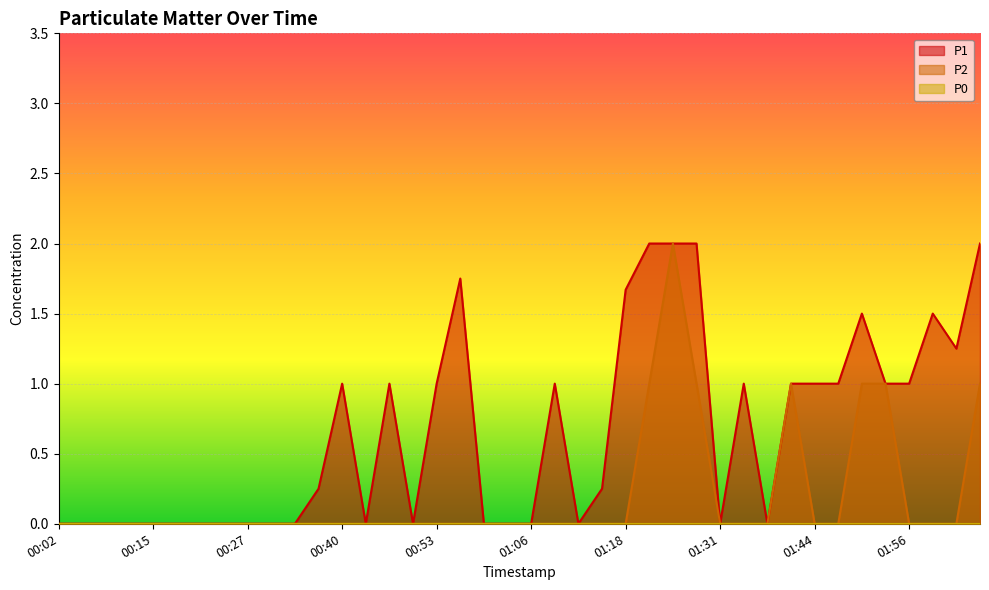

How many lines are shown in the chart?

3